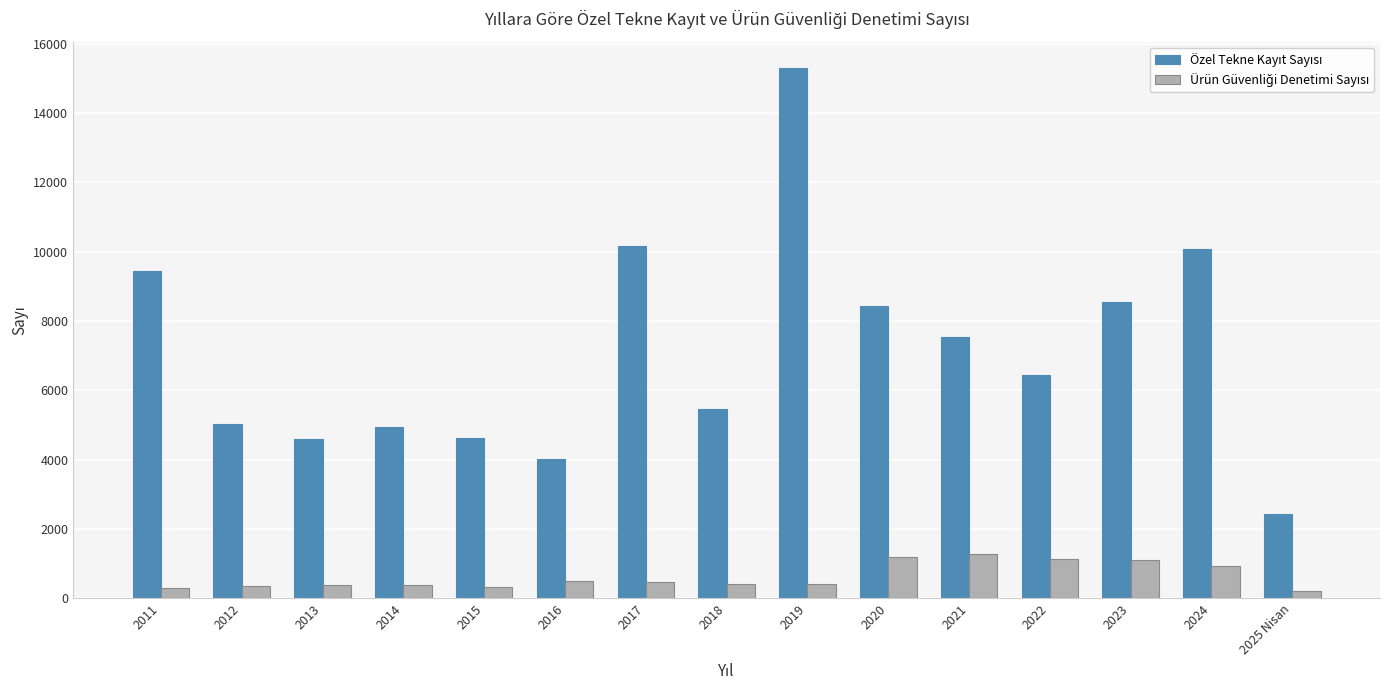

At which category is the sum across all series the highest?

2019